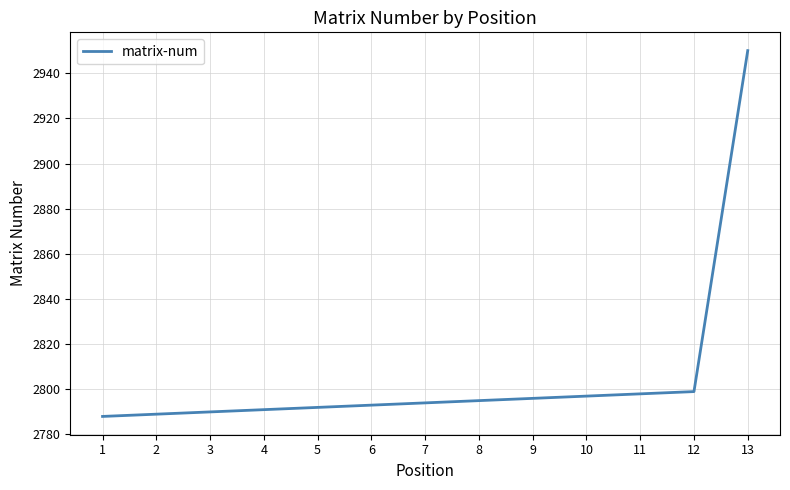

At which category does the chart reach its peak across all series?

13